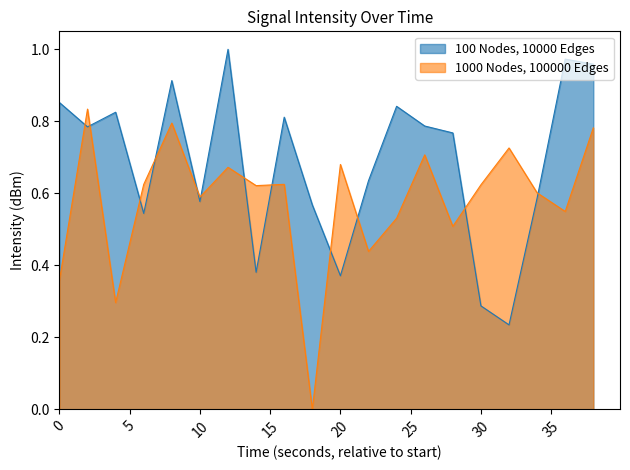

Between 20 and 34, which series saw the biggest shift?

100 Nodes, 10000 Edges